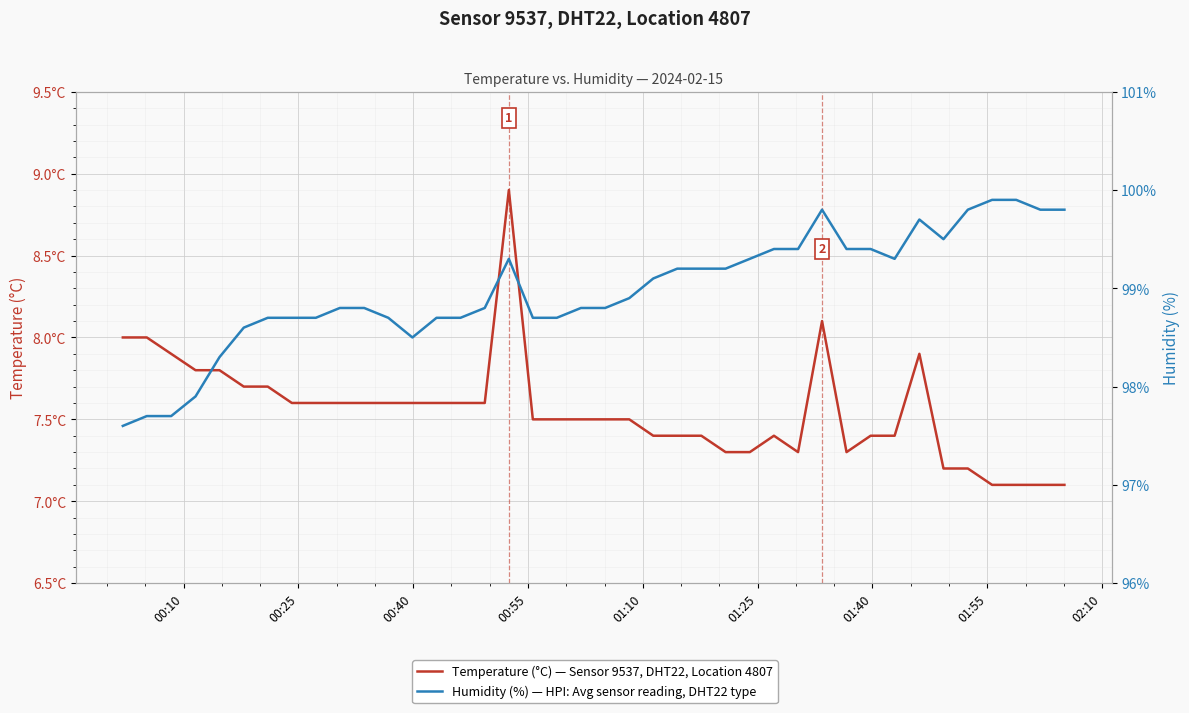

How many interior local valleys does the Temperature (°C) — Sensor 9537, DHT22, Location 4807 series have?

2